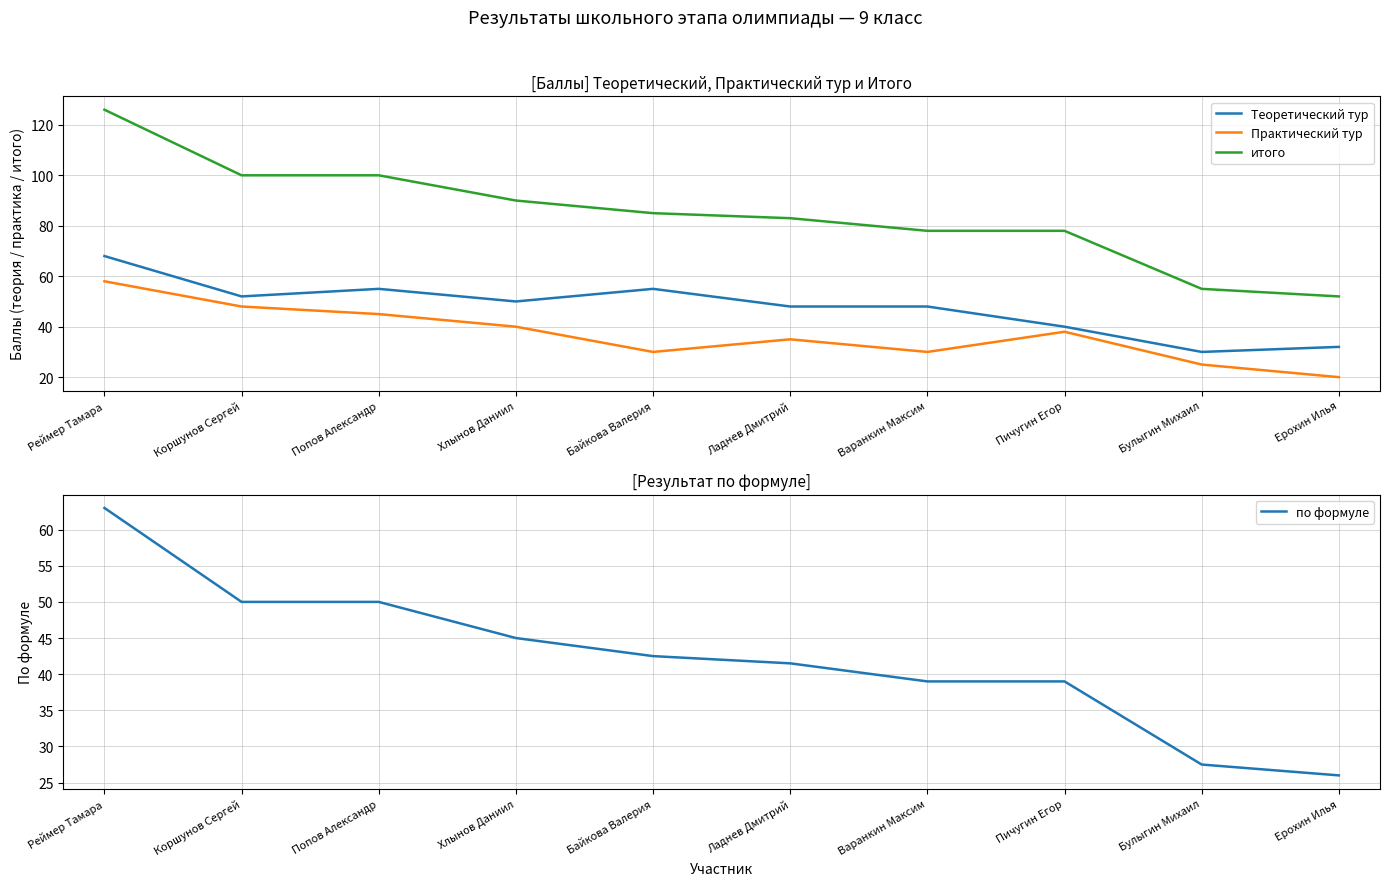

How many distinct data groups are displayed?

4